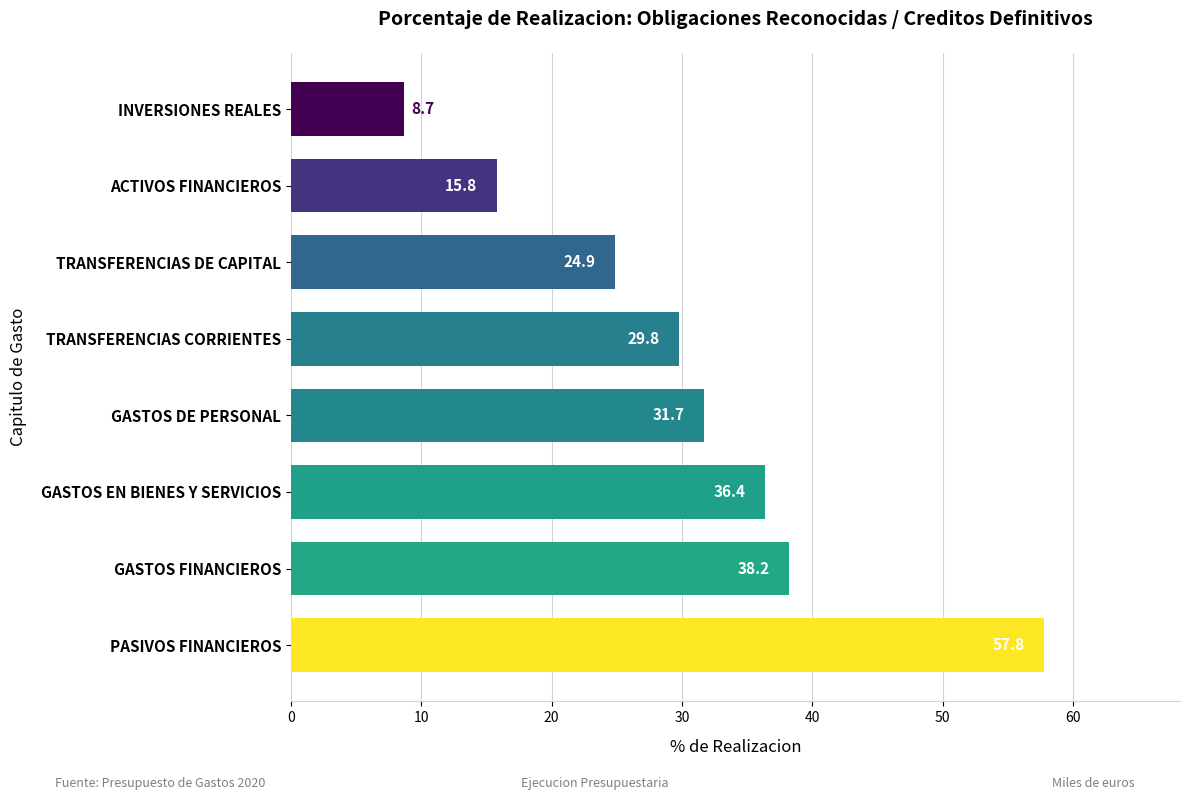

What is the approximate value at PASIVOS FINANCIEROS?

57.8